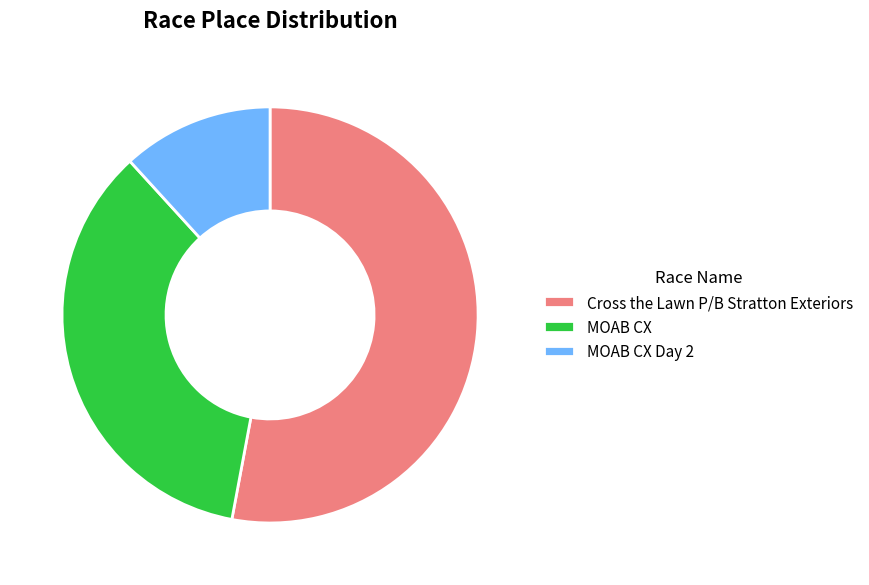

Do MOAB CX Day 2 and Cross the Lawn P/B Stratton Exteriors together represent more than half of the pie?

Yes